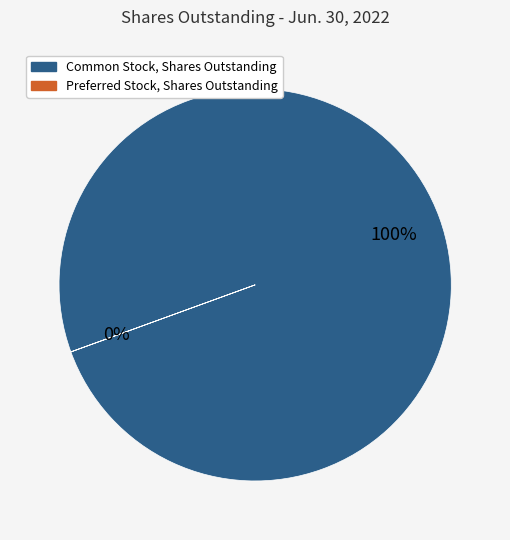

Which category has the smallest portion of the pie?

Preferred Stock, Shares Outstanding